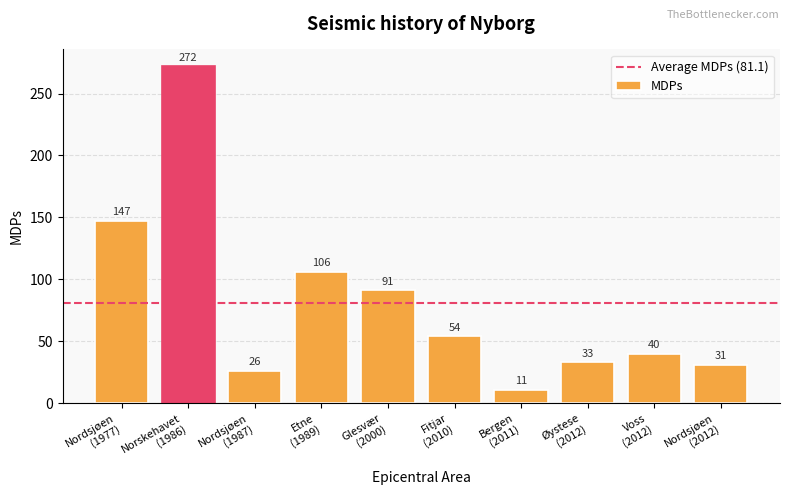

What is the value of the 5th bar from the left?

91